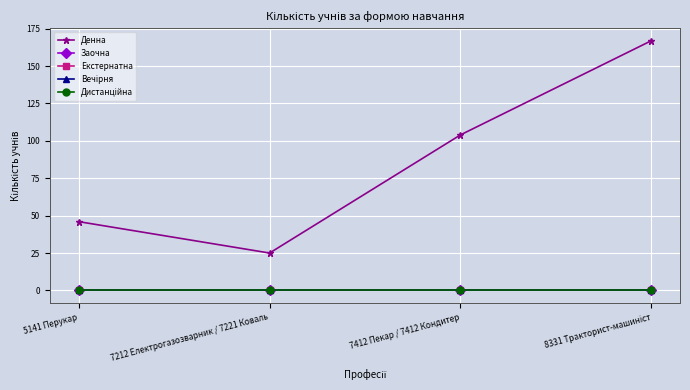

True or false: Дистанційна and Вечірня intersect in this chart.

False